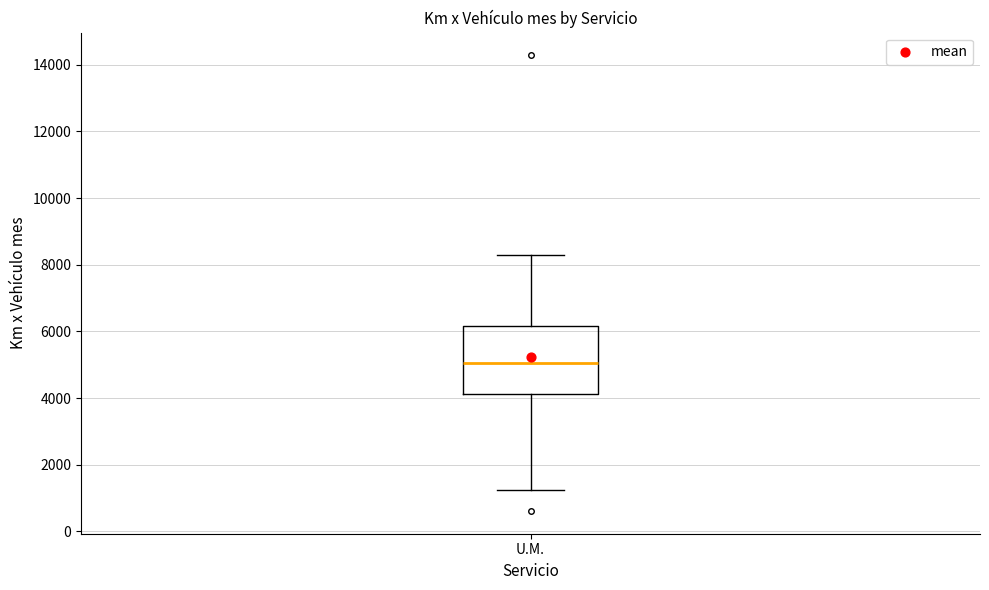

Read this box plot against the y-axis: the position of the median line, the range covered by the box, and the ends of both whiskers. The values are not printed on the chart, so give them approximately, as read against the axis.

median 5000, box 4200 to 6200, whiskers 1200 to 8400